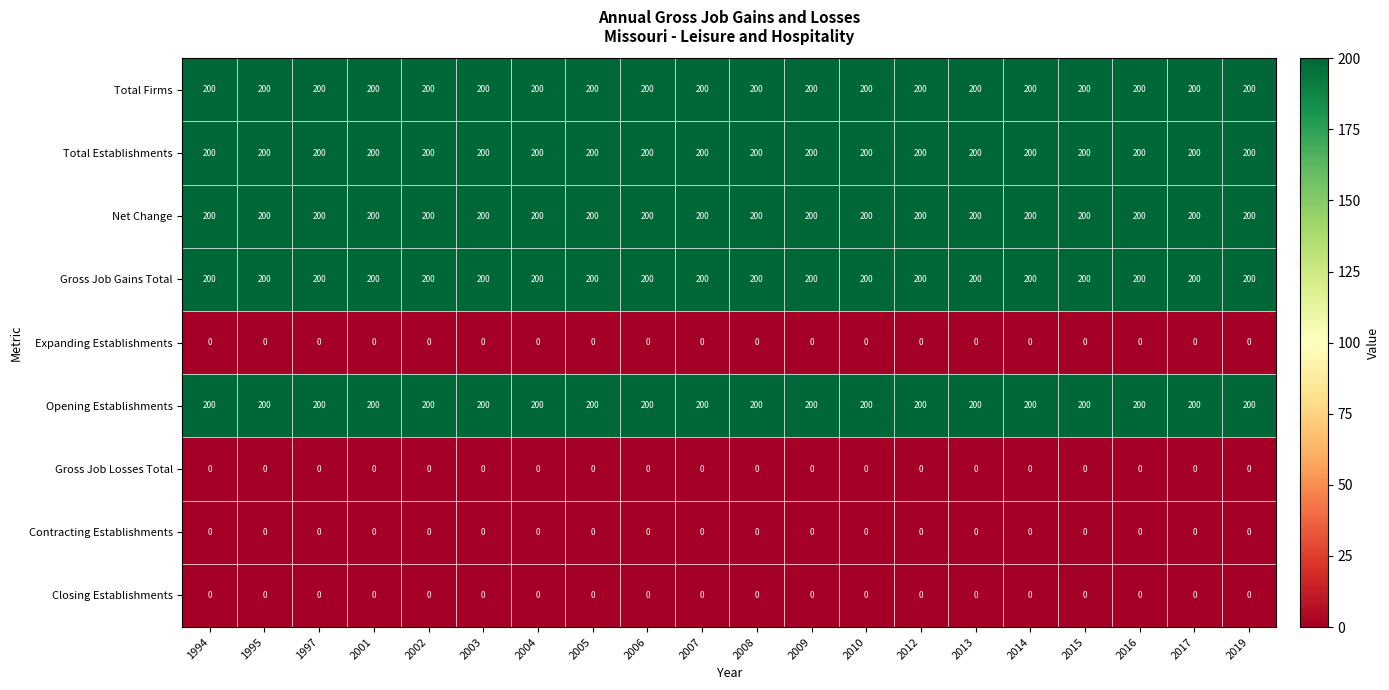

What is the difference between the highest and lowest values at 2014?

200